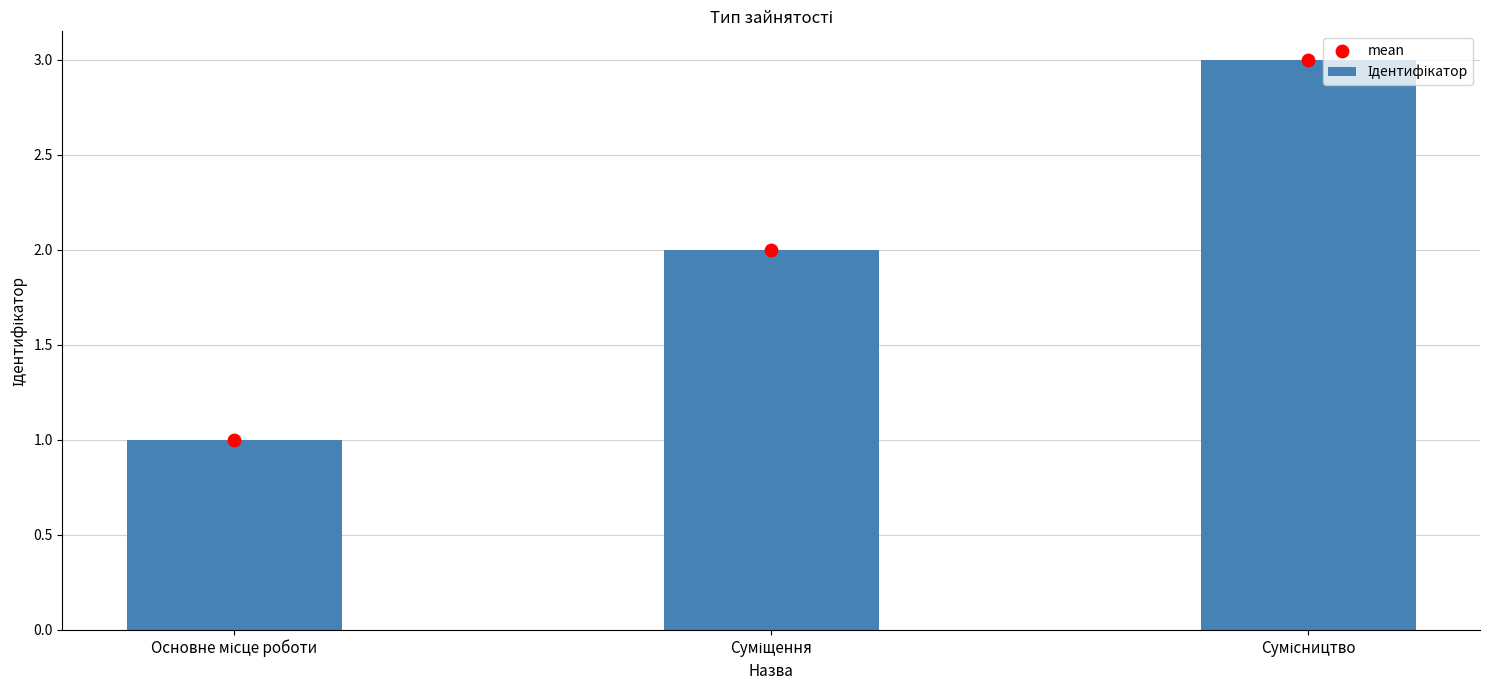

Is the value of Ідентифікатор at Сумісництво greater than the value of mean at Основне місце роботи?

Yes